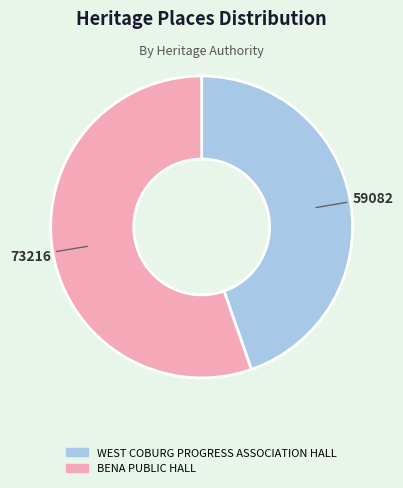

Does BENA PUBLIC HALL account for over 50% of the chart?

Yes